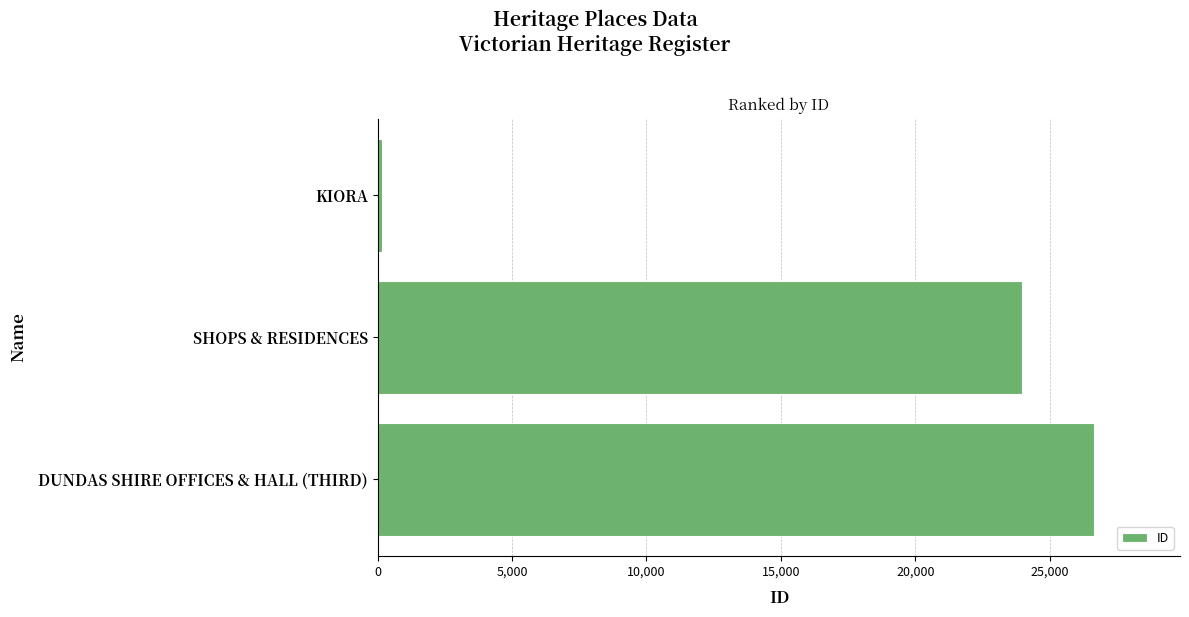

Which category has the highest value across all series?

DUNDAS SHIRE OFFICES & HALL (THIRD)